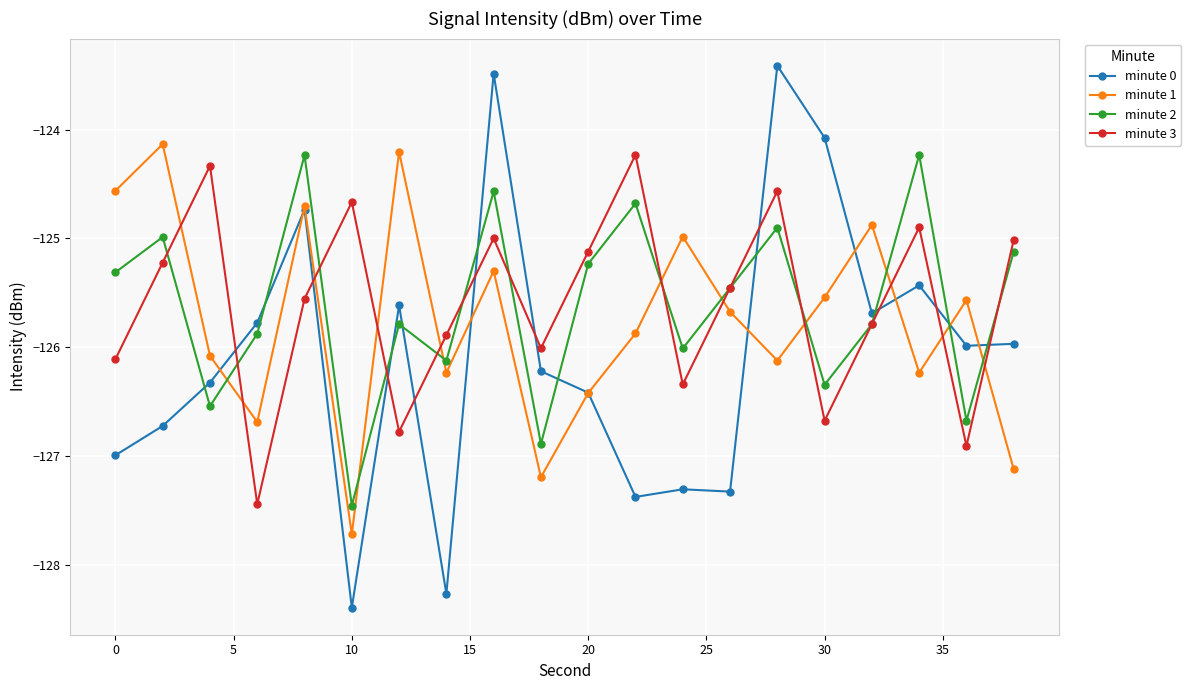

Which series has the widest spread of values?

minute 0